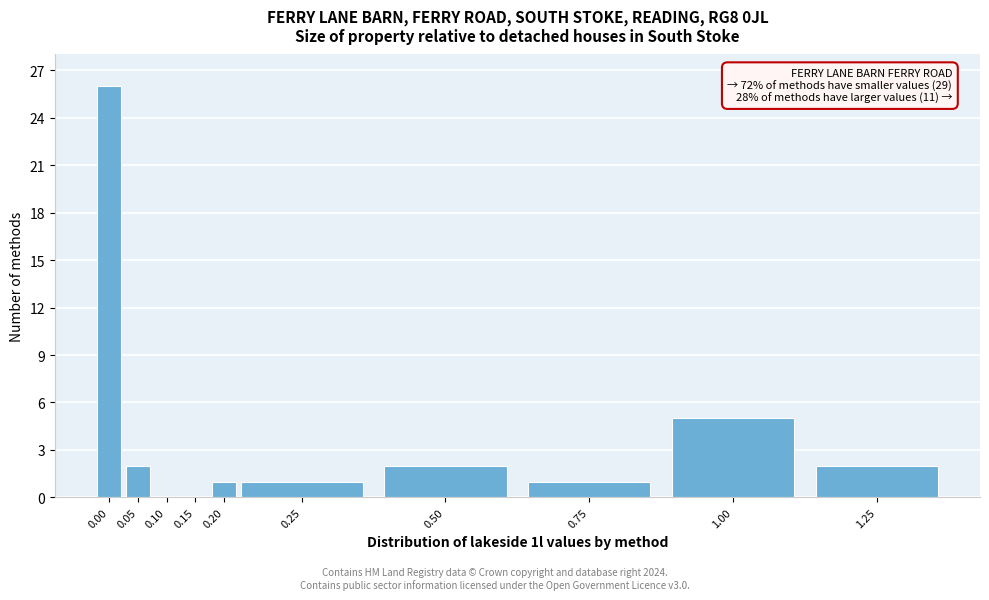

Reading left to right, list all the values displayed in this chart.

0.00=26	0.05=2	0.10=0	0.15=0	0.20=1	0.25=1	0.50=2	0.75=1	1.00=5	1.25=2